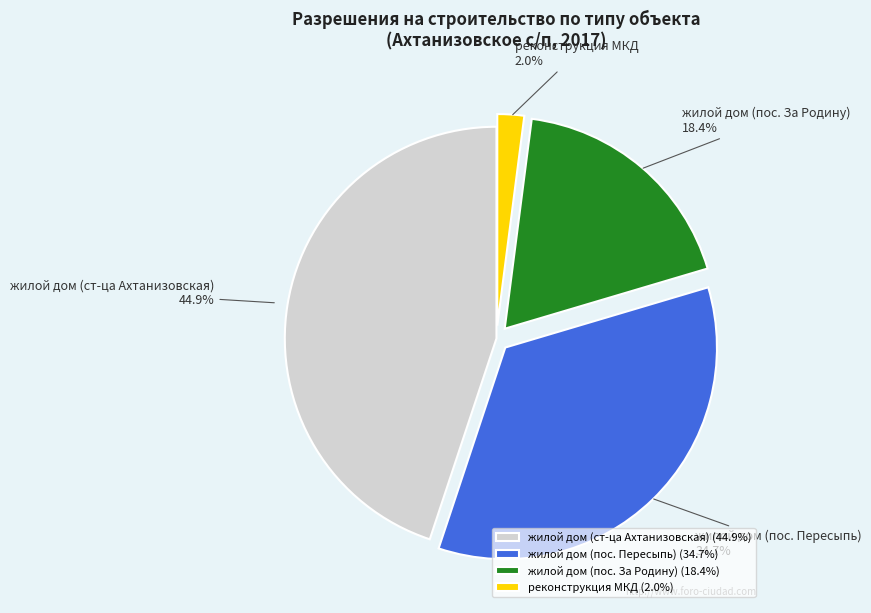

How many slices are in this pie chart?

4